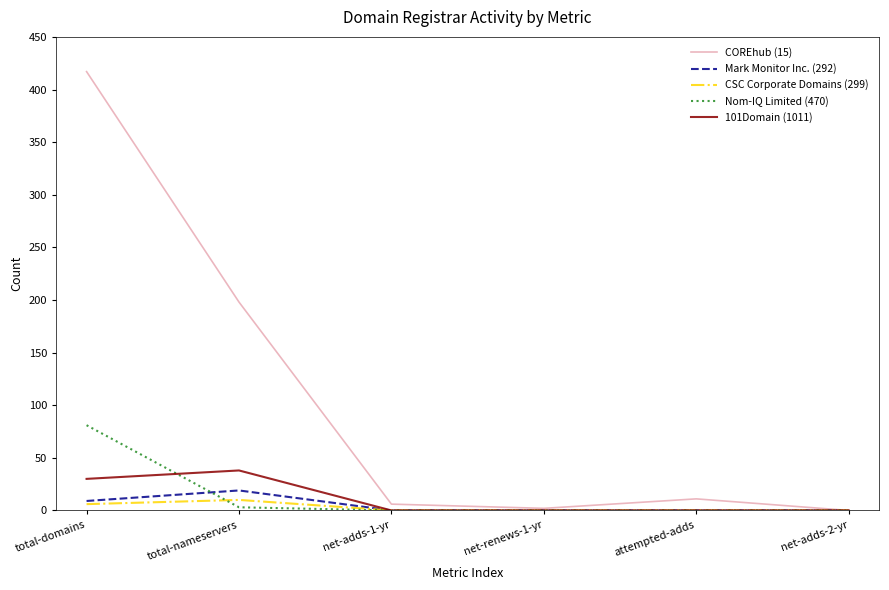

Reading left to right, what are all the values shown in this chart?

COREhub (15): total-domains=417	total-nameservers=198	net-adds-1-yr=6	net-renews-1-yr=2	attempted-adds=11	net-adds-2-yr=0
Mark Monitor Inc. (292): total-domains=9	total-nameservers=19	net-adds-1-yr=0	net-renews-1-yr=0	attempted-adds=0	net-adds-2-yr=0
CSC Corporate Domains (299): total-domains=6	total-nameservers=10	net-adds-1-yr=0	net-renews-1-yr=0	attempted-adds=0	net-adds-2-yr=0
Nom-IQ Limited (470): total-domains=81	total-nameservers=3	net-adds-1-yr=0	net-renews-1-yr=0	attempted-adds=0	net-adds-2-yr=0
101Domain (1011): total-domains=30	total-nameservers=38	net-adds-1-yr=0	net-renews-1-yr=0	attempted-adds=0	net-adds-2-yr=0